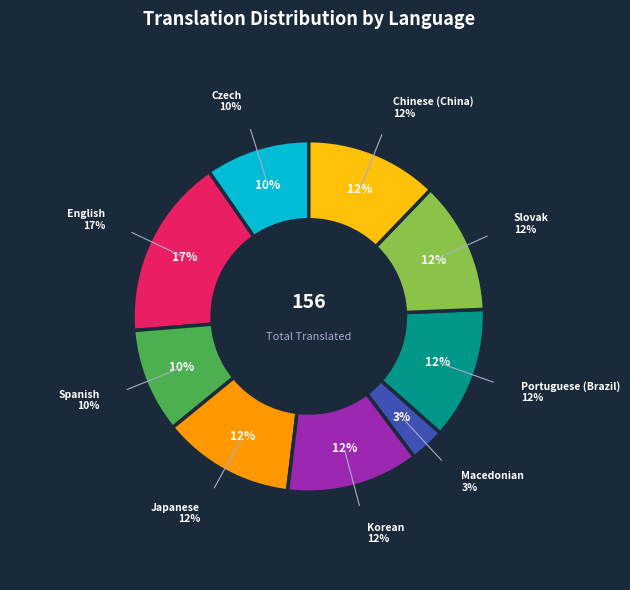

What is the change in value from English to Korean?

-7